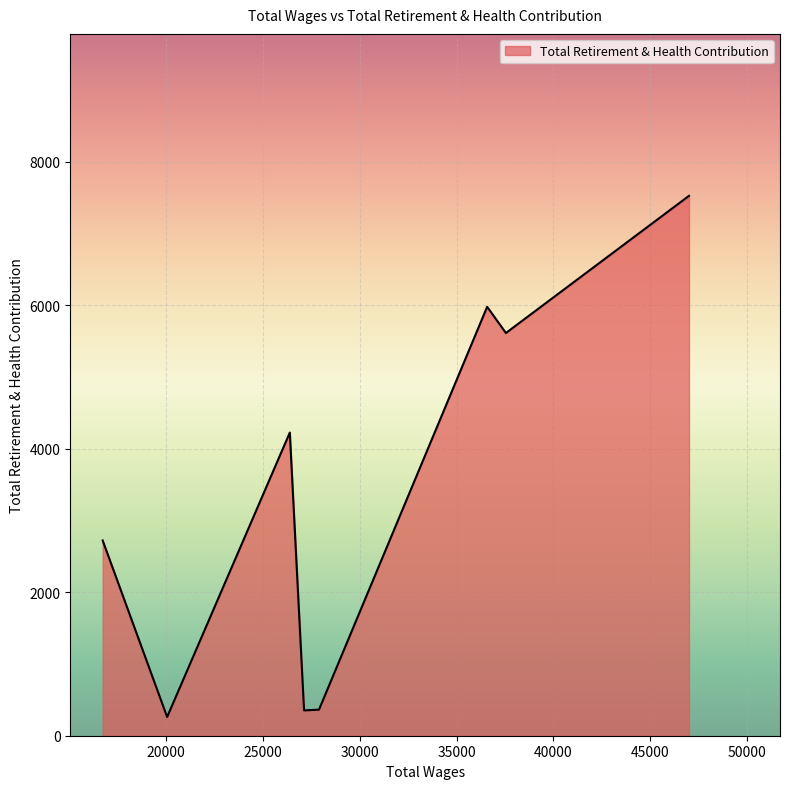

True or false: the data has more than 0 interior local peaks.

True